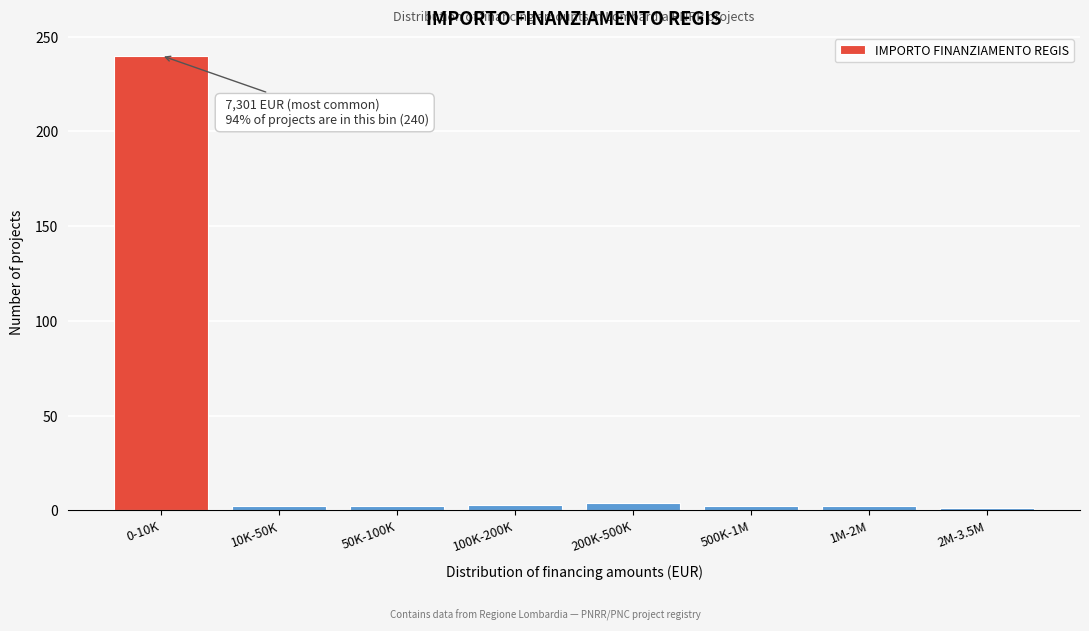

The chart shows a value of 3 at 100K-200K. True or false?

True